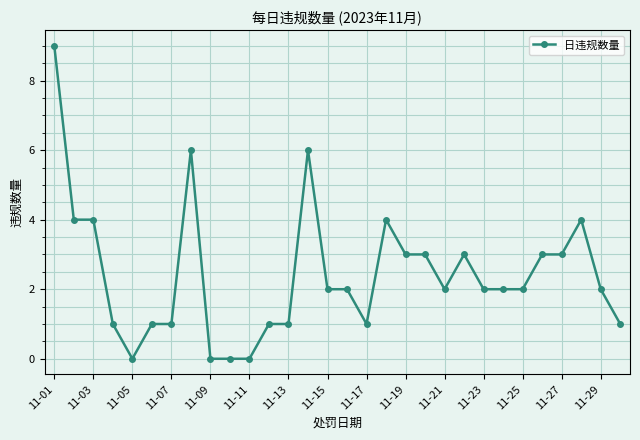

What is the difference between the maximum and minimum values?

9